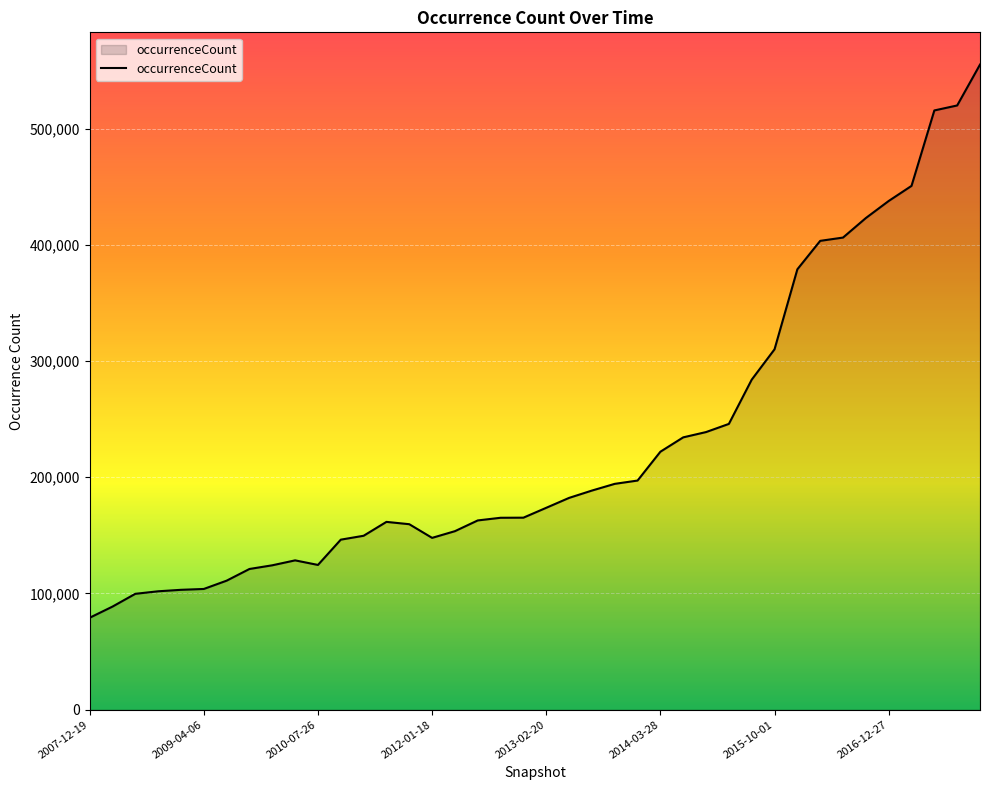

What is the maximum value shown in the chart?

555049